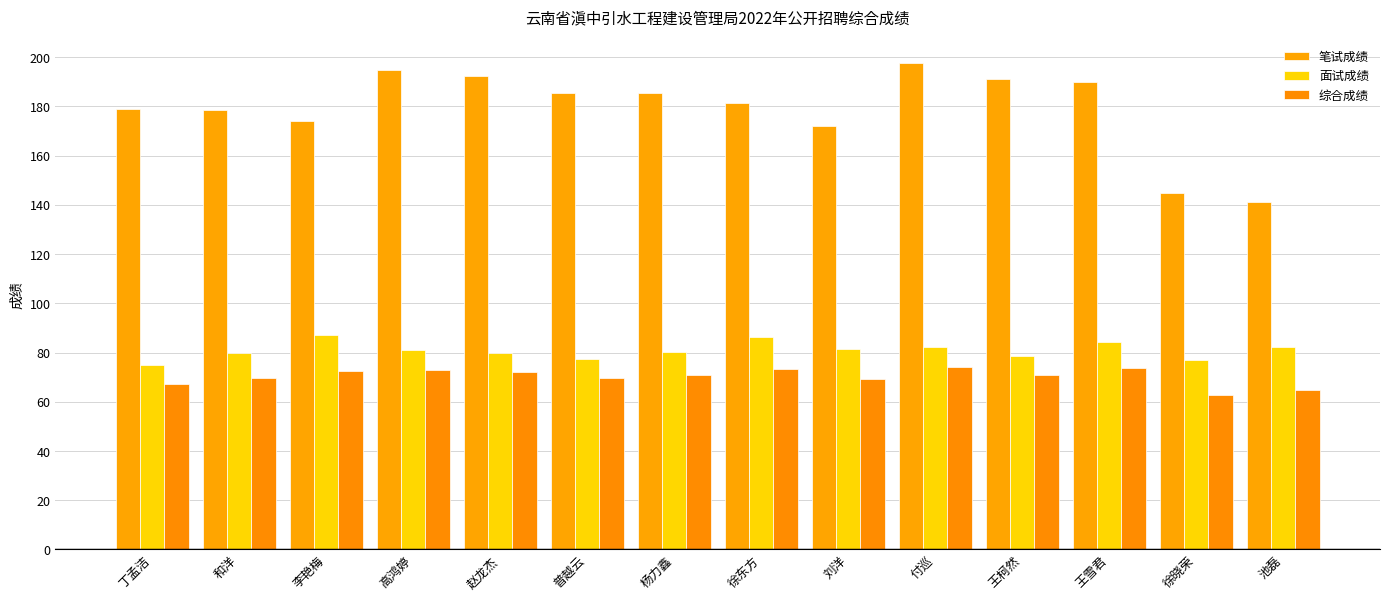

At how many categories does at least one series exceed 112?

14